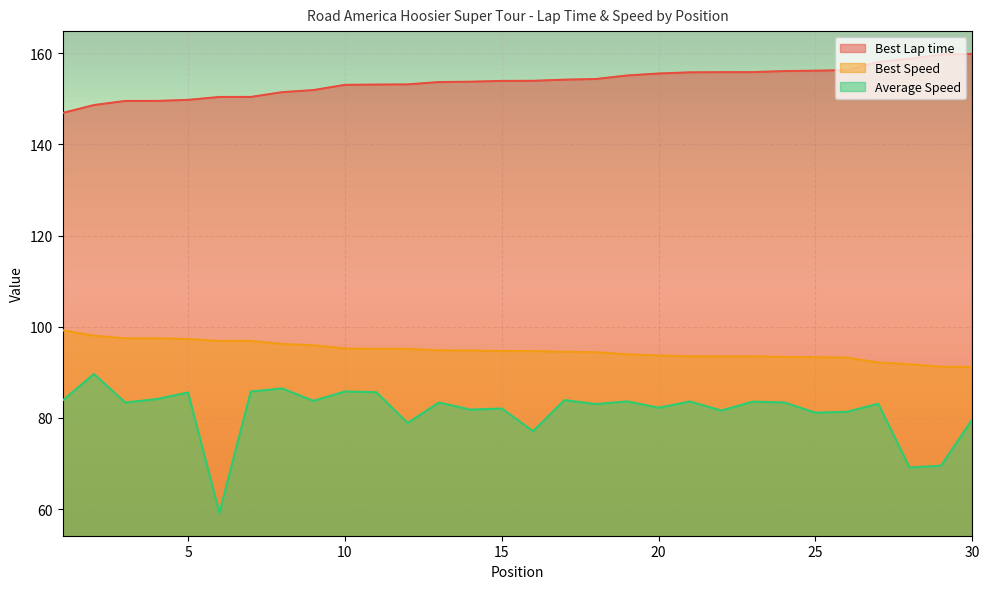

Reading right to left, list all the values displayed in this chart.

Best Lap time: 159.8	159.7	158.8	158.1	156.3	156.2	156.1	155.8	155.8	155.8	155.5	155.1	154.3	154.2	153.9	153.9	153.7	153.7	153.1	153.1	153.0	151.9	151.4	150.4	150.4	149.7	149.5	149.5	148.6	146.9
Best Speed: 91.2	91.2	91.8	92.2	93.3	93.3	93.4	93.5	93.5	93.5	93.7	94.0	94.4	94.5	94.7	94.7	94.8	94.8	95.2	95.2	95.2	95.9	96.2	96.9	96.9	97.3	97.5	97.5	98.1	99.2
Average Speed: 79.7	69.5	69.2	83.1	81.4	81.2	83.4	83.6	81.6	83.6	82.3	83.6	83.0	83.9	77.1	82.1	81.8	83.4	78.9	85.7	85.8	83.8	86.5	85.8	59.2	85.6	84.1	83.4	89.7	83.8